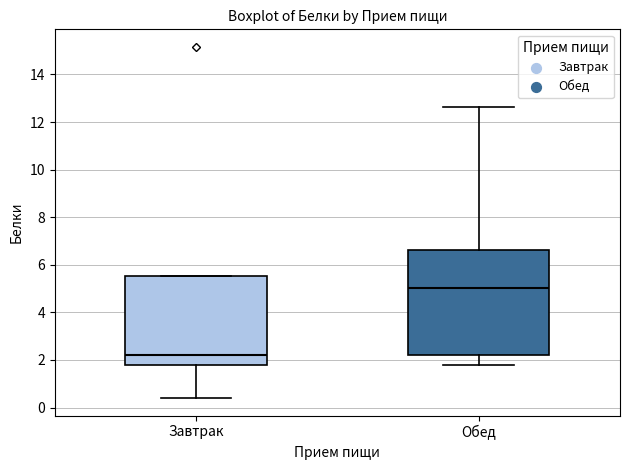

Which box has the highest median line?

Обед